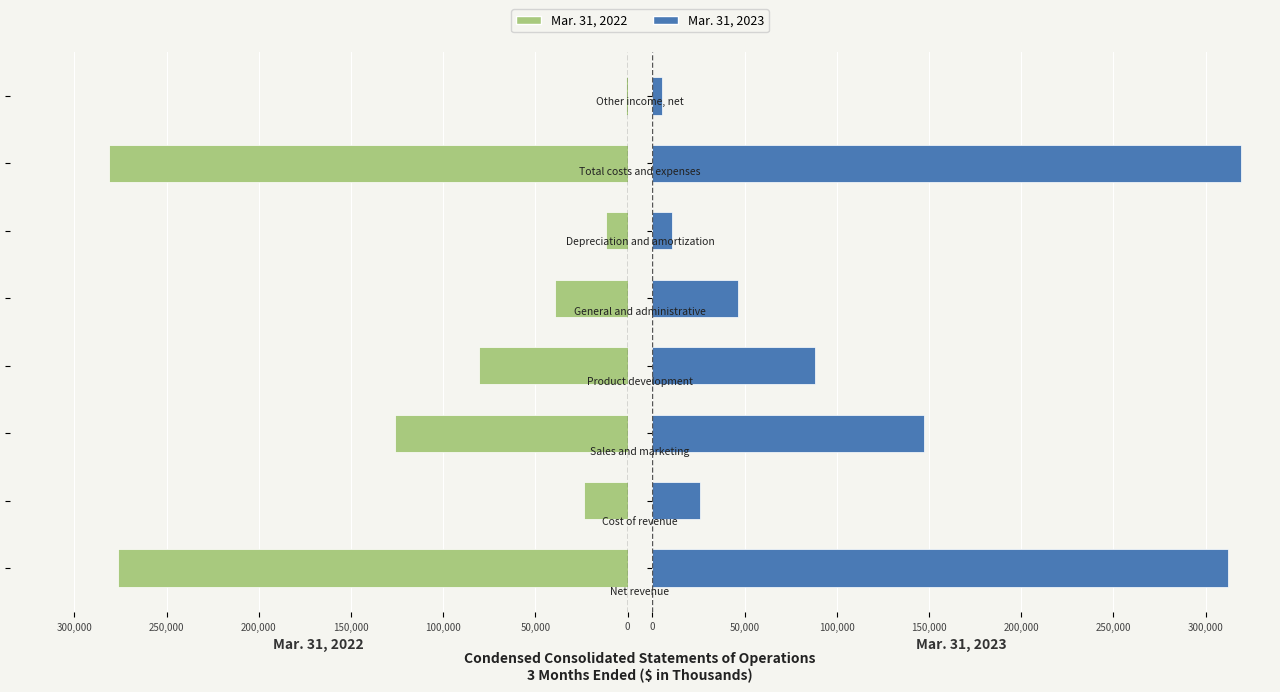

Is it true that Mar. 31, 2023 equals 119209 at 200,000?

False